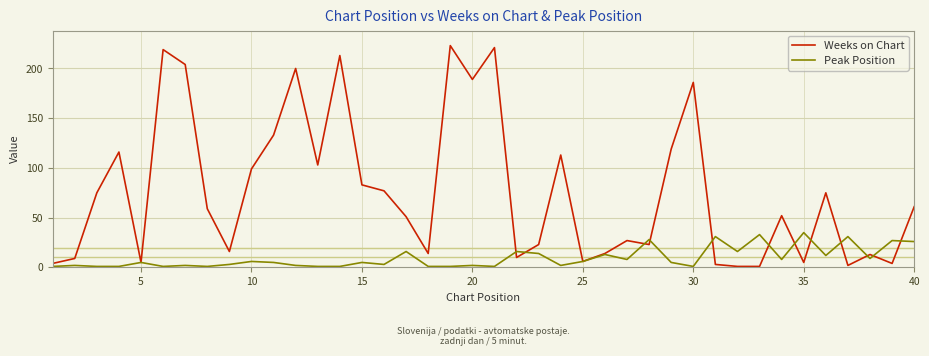

True or false: Peak Position has more than 1 points higher than both neighbors.

True